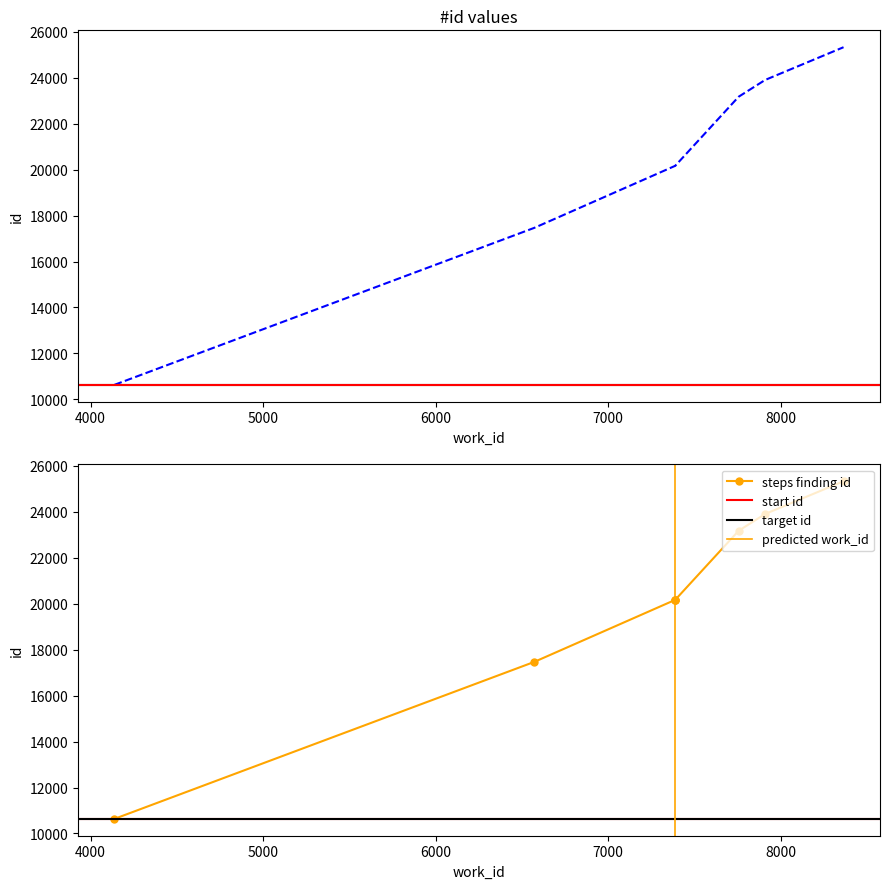

Rank the categories by value from lowest to highest.

4138, 6572, 7388, 7388, 7389, 7756, 7909, 8364